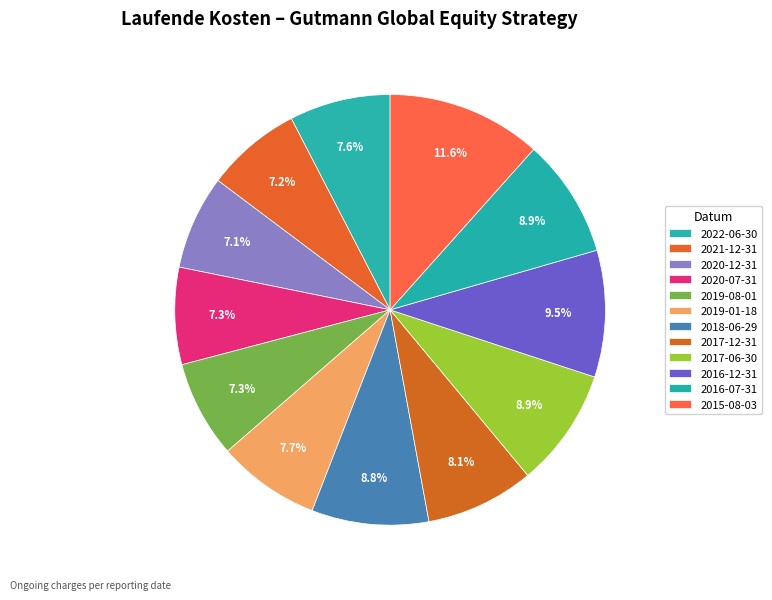

Is there any slice that represents more than half of the pie?

No